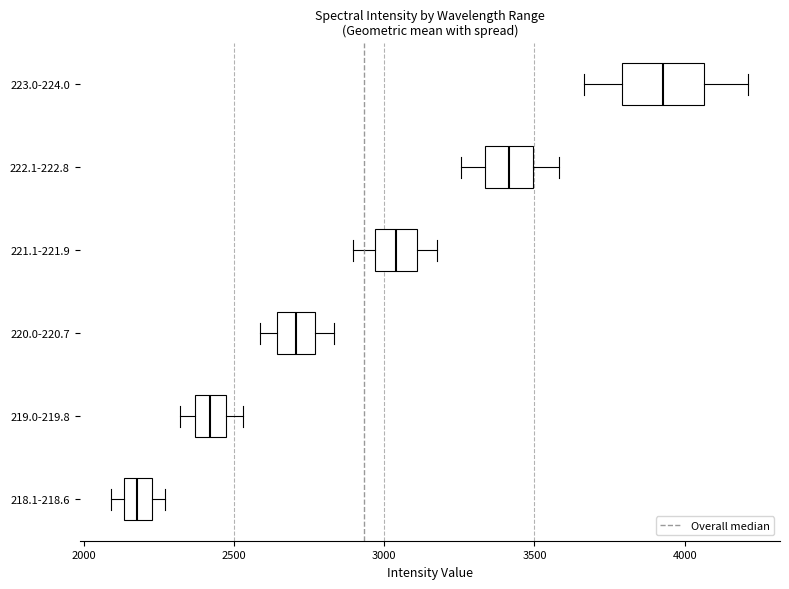

Which box has the furthest to the right median line?

223.0-224.0